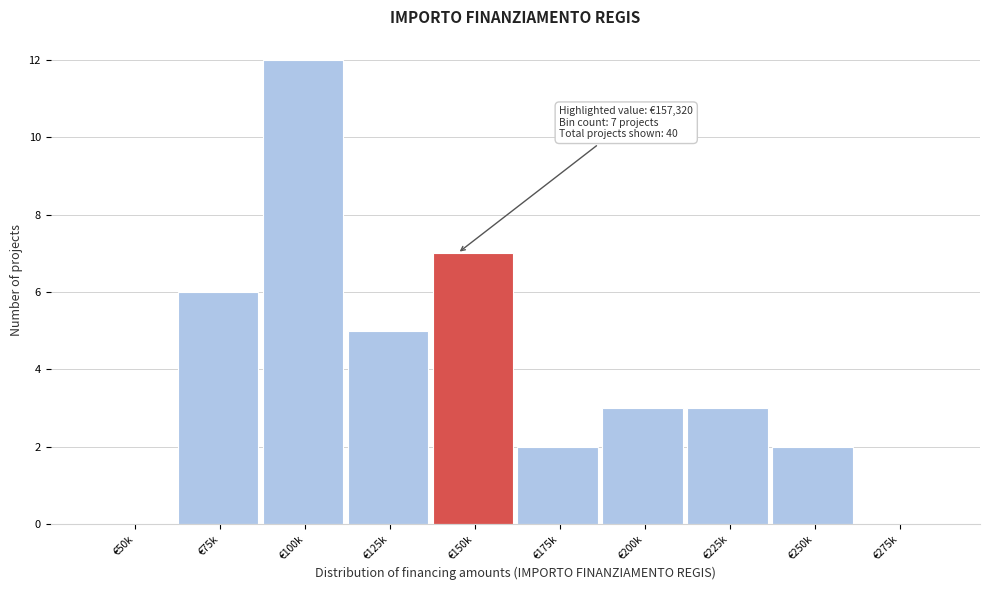

Reading right to left, list all the values displayed in this chart.

€275k=0	€250k=2	€225k=3	€200k=3	€175k=2	€150k=7	€125k=5	€100k=12	€75k=6	€50k=0